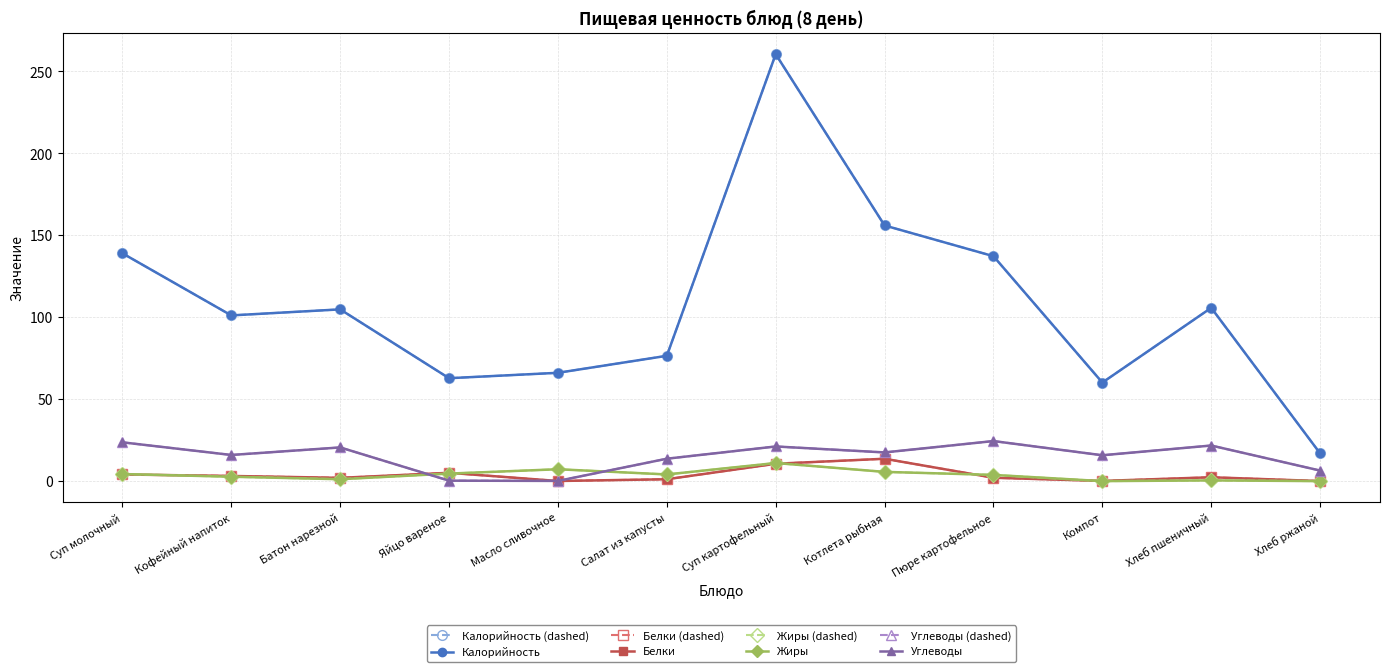

In Белки, how many points are lower than both neighbors (excluding endpoints)?

3